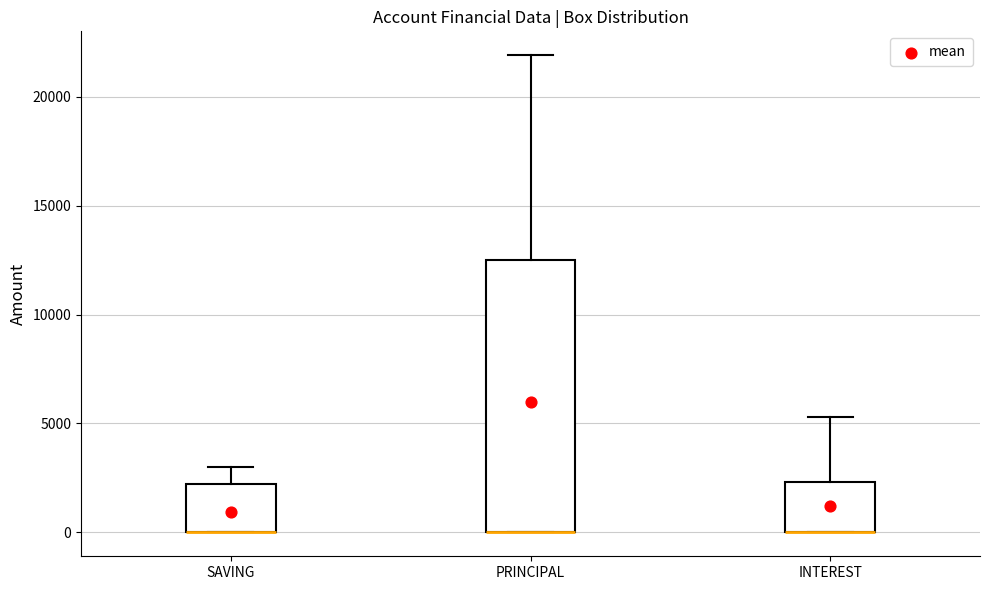

Where does the upper whisker of the box for PRINCIPAL end on the y-axis? The values are not printed on the chart, so give them approximately, as read against the axis.

22000